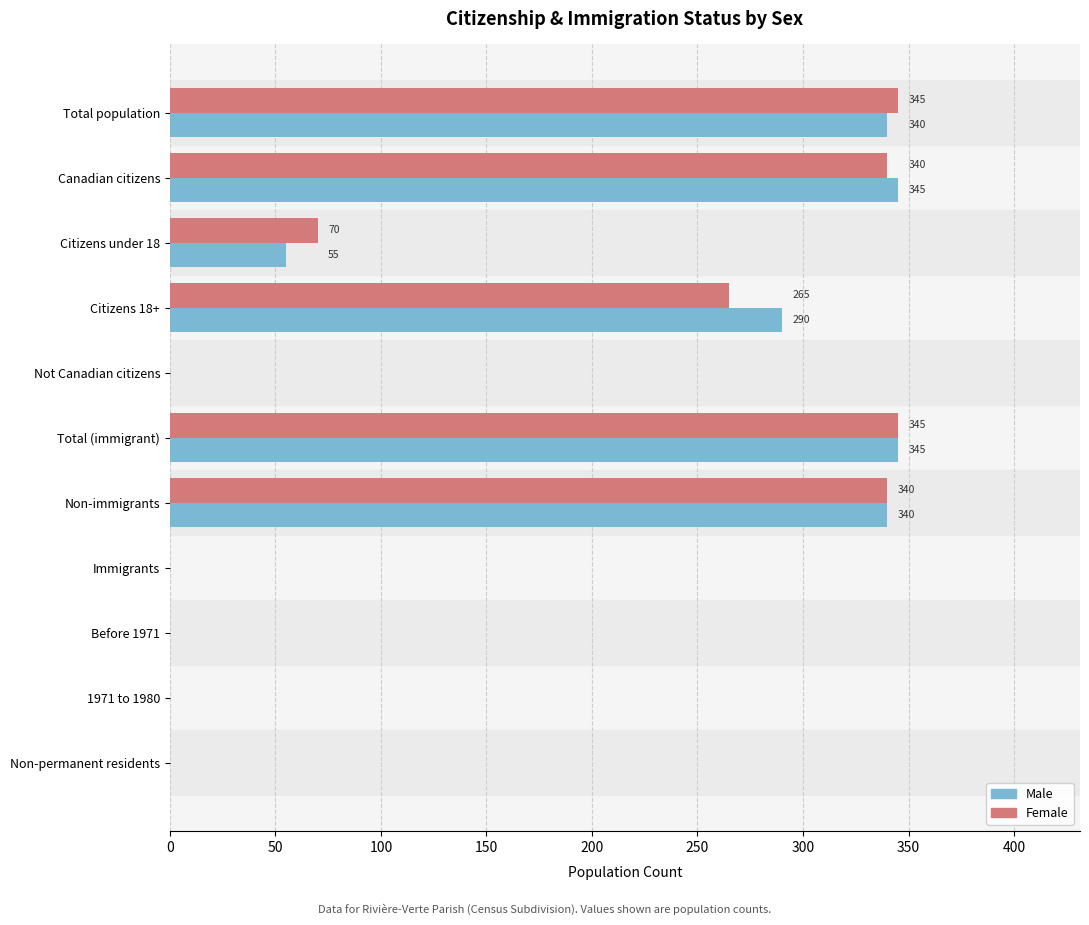

The value of Female at Immigrants is 155. True or false?

False